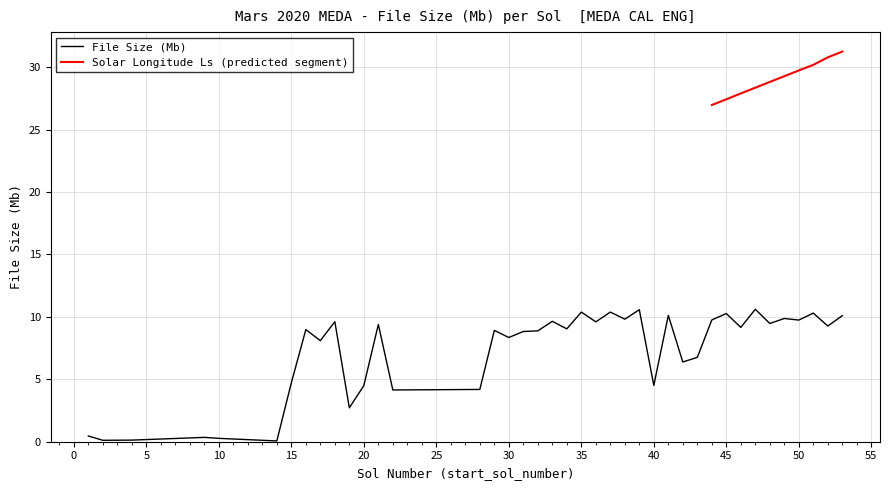

Approximately how many times larger is the value at 30 compared to 48?

0.9